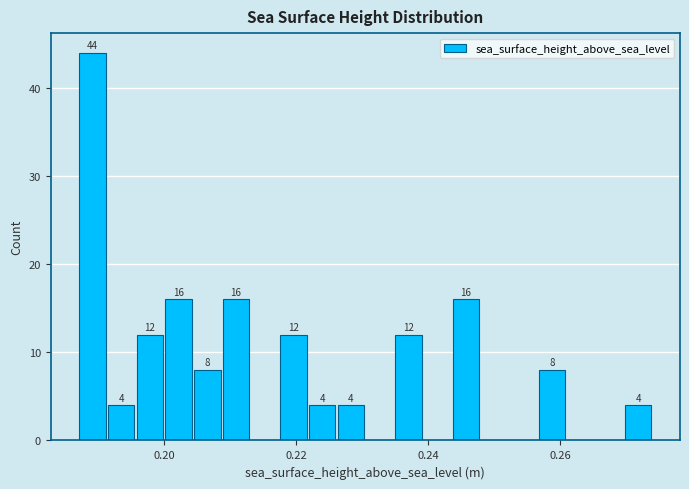

Read against the x-axis, roughly where is the centre of the tallest bar?

0.190